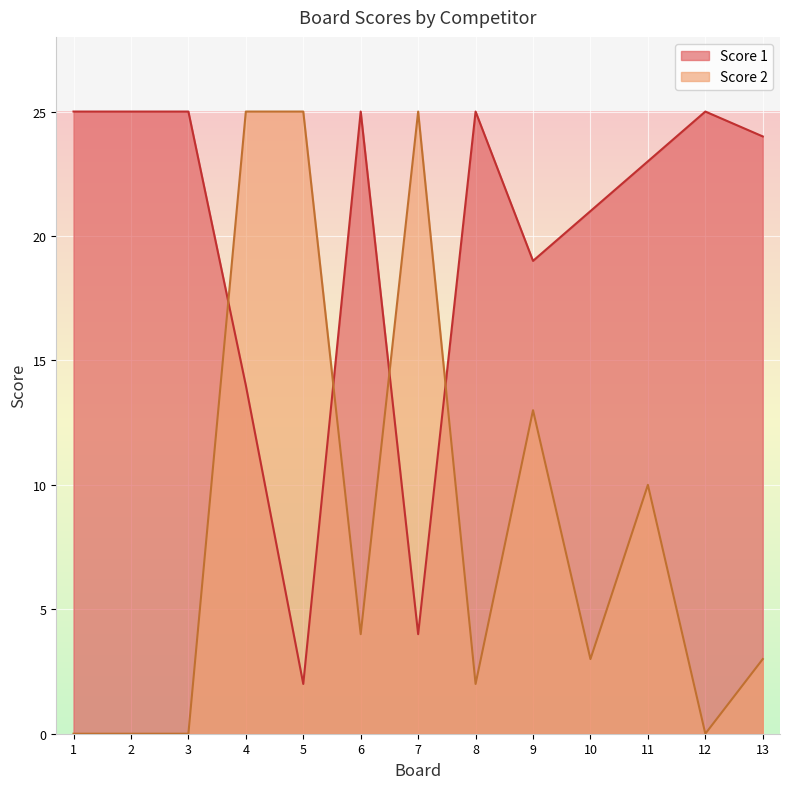

What is the value of the Score 2 point at the 9th from the left?

13